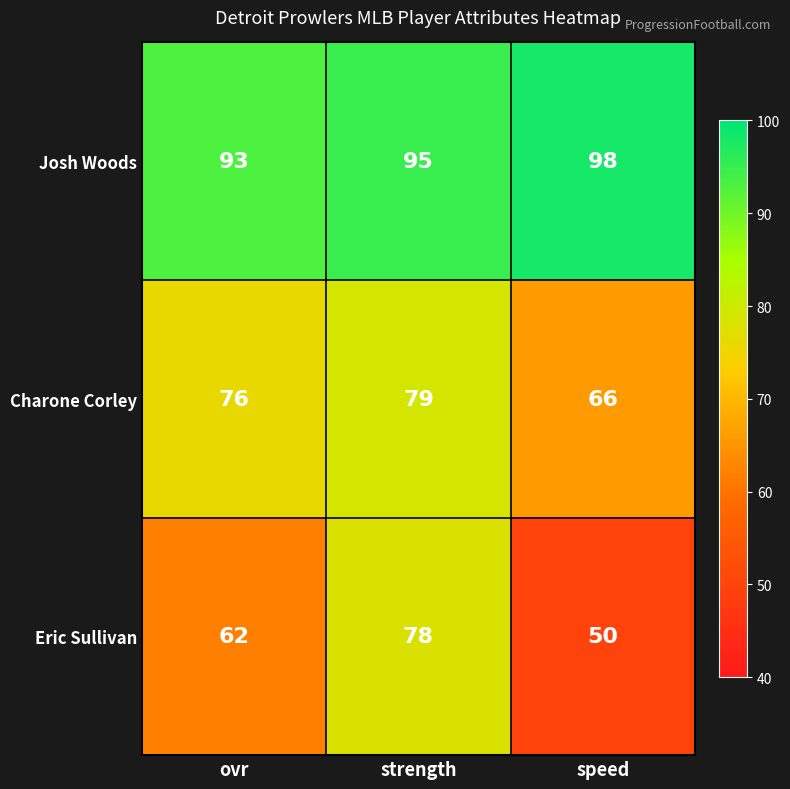

At which label is Josh Woods closest to 95?

strength